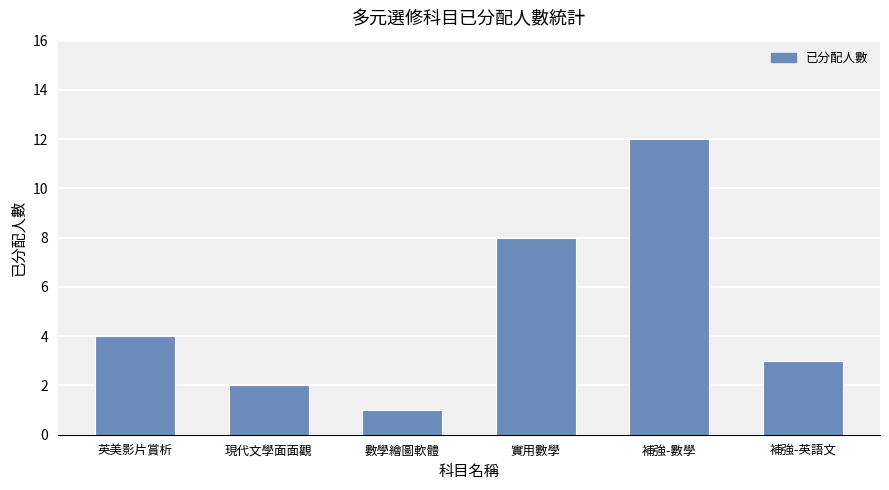

Reading left to right, what are all the values shown in this chart?

4	2	1	8	12	3